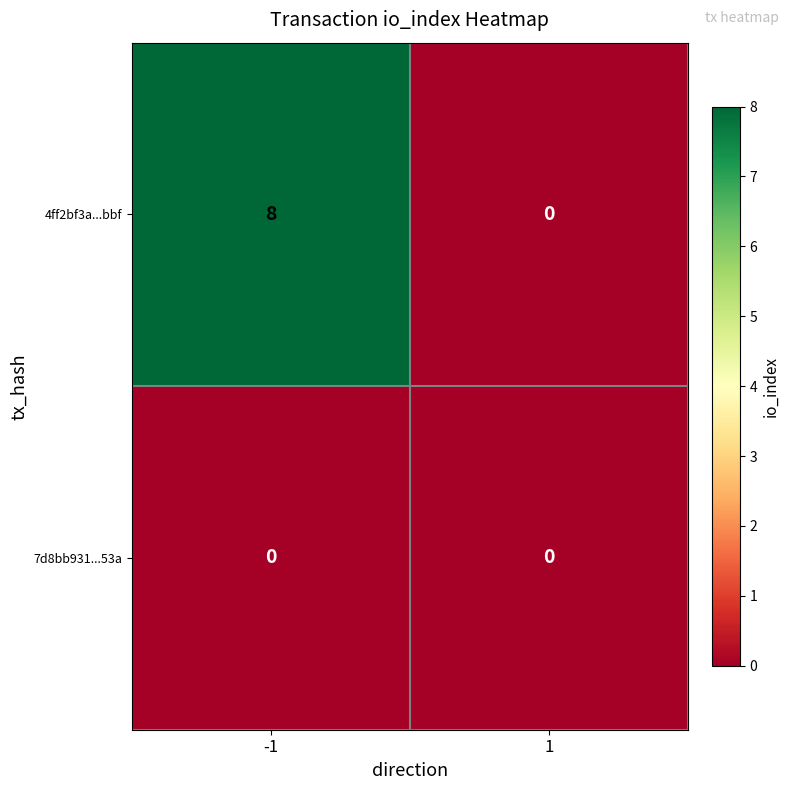

Reading left to right, what are all the values shown in this chart?

4ff2bf3a...bbf: -1=8	1=0
7d8bb931...53a: -1=0	1=0